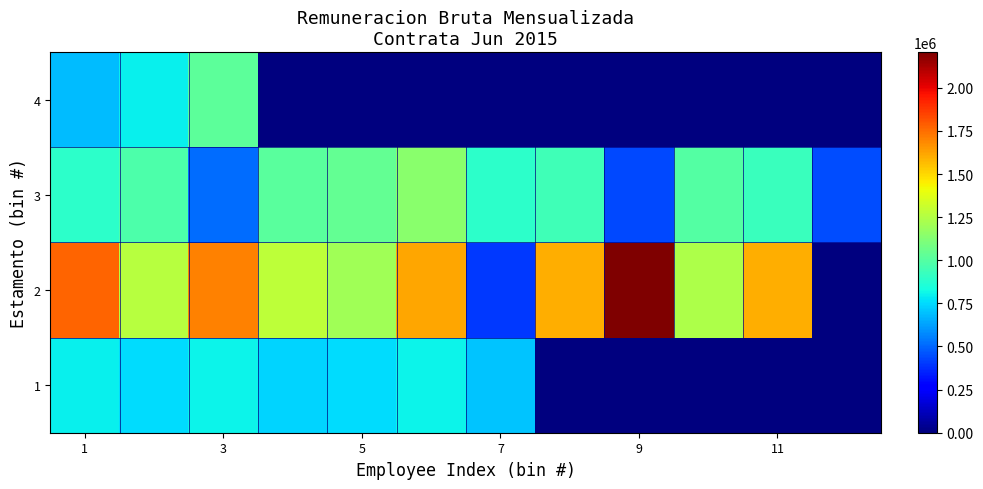

At which category is the sum across all series the highest?

1